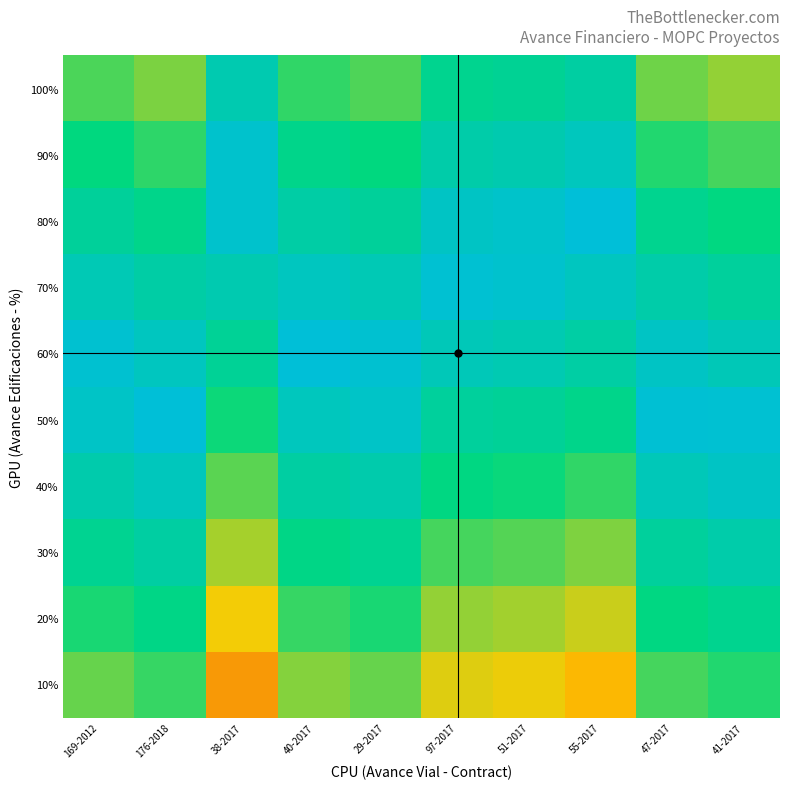

Reading right to left, extract all data points from this chart.

10%: 41-2017=0.4	47-2017=0.4	55-2017=0.7	51-2017=0.6	97-2017=0.6	29-2017=0.5	40-2017=0.5	38-2017=0.7	176-2018=0.4	169-2012=0.5
20%: 41-2017=0.3	47-2017=0.3	55-2017=0.6	51-2017=0.5	97-2017=0.5	29-2017=0.4	40-2017=0.4	38-2017=0.6	176-2018=0.3	169-2012=0.4
30%: 41-2017=0.2	47-2017=0.2	55-2017=0.5	51-2017=0.4	97-2017=0.4	29-2017=0.3	40-2017=0.3	38-2017=0.5	176-2018=0.2	169-2012=0.3
40%: 41-2017=0.1	47-2017=0.1	55-2017=0.4	51-2017=0.3	97-2017=0.3	29-2017=0.2	40-2017=0.2	38-2017=0.4	176-2018=0.1	169-2012=0.2
50%: 41-2017=0.0	47-2017=0.0	55-2017=0.3	51-2017=0.2	97-2017=0.2	29-2017=0.1	40-2017=0.1	38-2017=0.3	176-2018=0.0	169-2012=0.1
60%: 41-2017=0.1	47-2017=0.1	55-2017=0.2	51-2017=0.1	97-2017=0.1	29-2017=0.0	40-2017=0.0	38-2017=0.2	176-2018=0.1	169-2012=0.0
70%: 41-2017=0.2	47-2017=0.2	55-2017=0.1	51-2017=0.0	97-2017=0.0	29-2017=0.1	40-2017=0.1	38-2017=0.1	176-2018=0.2	169-2012=0.1
80%: 41-2017=0.3	47-2017=0.3	55-2017=0.0	51-2017=0.1	97-2017=0.1	29-2017=0.2	40-2017=0.2	38-2017=0.0	176-2018=0.3	169-2012=0.2
90%: 41-2017=0.4	47-2017=0.4	55-2017=0.1	51-2017=0.2	97-2017=0.2	29-2017=0.3	40-2017=0.3	38-2017=0.1	176-2018=0.4	169-2012=0.3
100%: 41-2017=0.5	47-2017=0.5	55-2017=0.2	51-2017=0.3	97-2017=0.3	29-2017=0.4	40-2017=0.4	38-2017=0.2	176-2018=0.5	169-2012=0.4